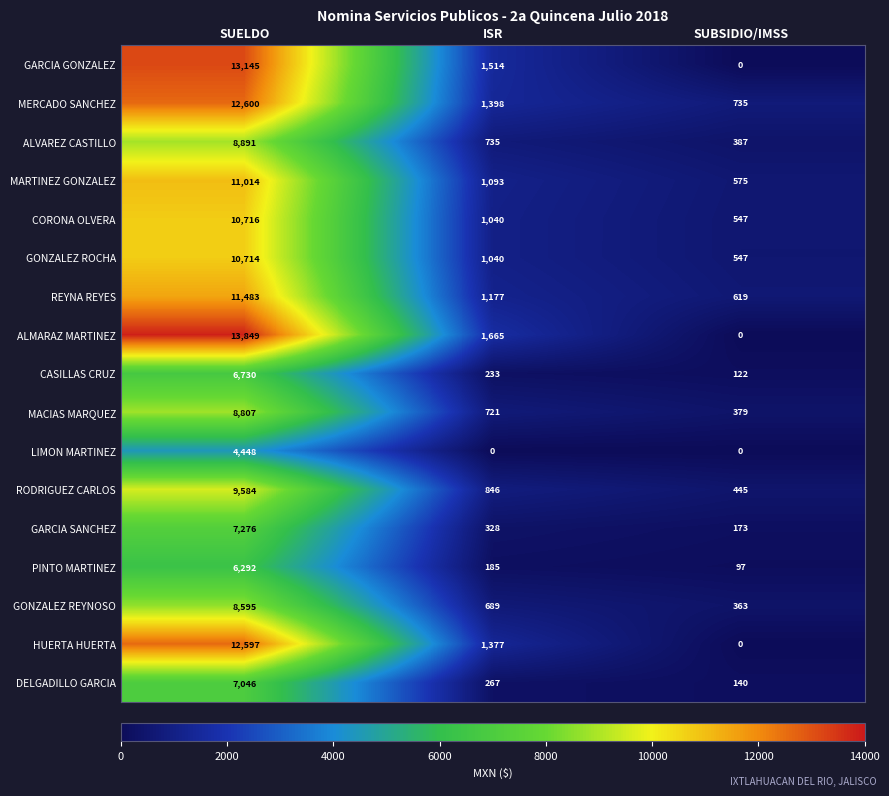

Which category has the highest value across all series?

SUELDO